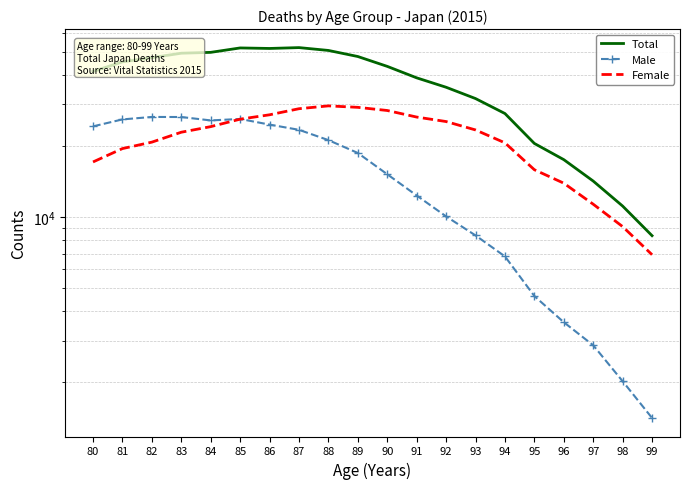

What is the difference between the second highest and minimum values in the Male series?

25094